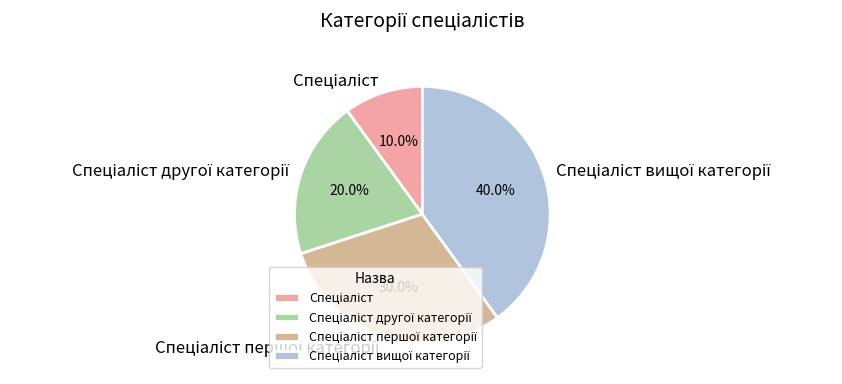

Is there any slice that represents more than half of the pie?

No